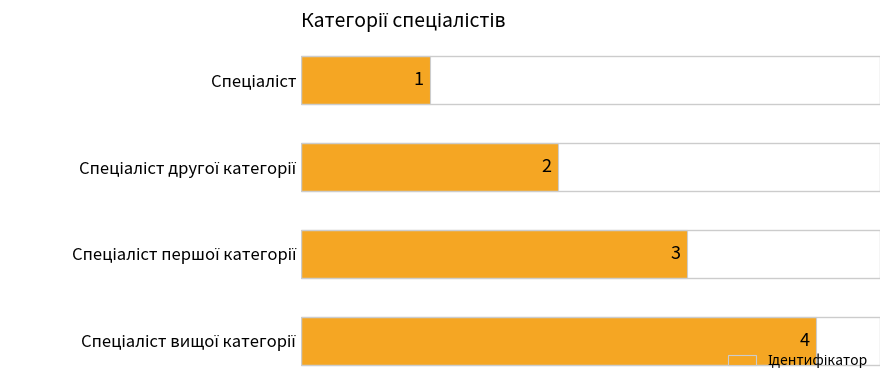

How many values are between 2 and 4?

3